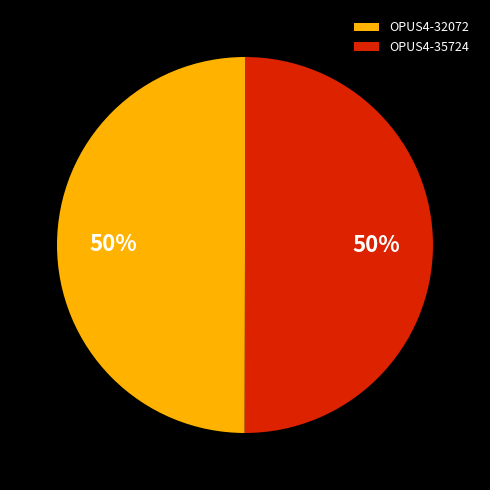

Approximately how many times larger is the value at OPUS4-35724 compared to OPUS4-32072?

1.0